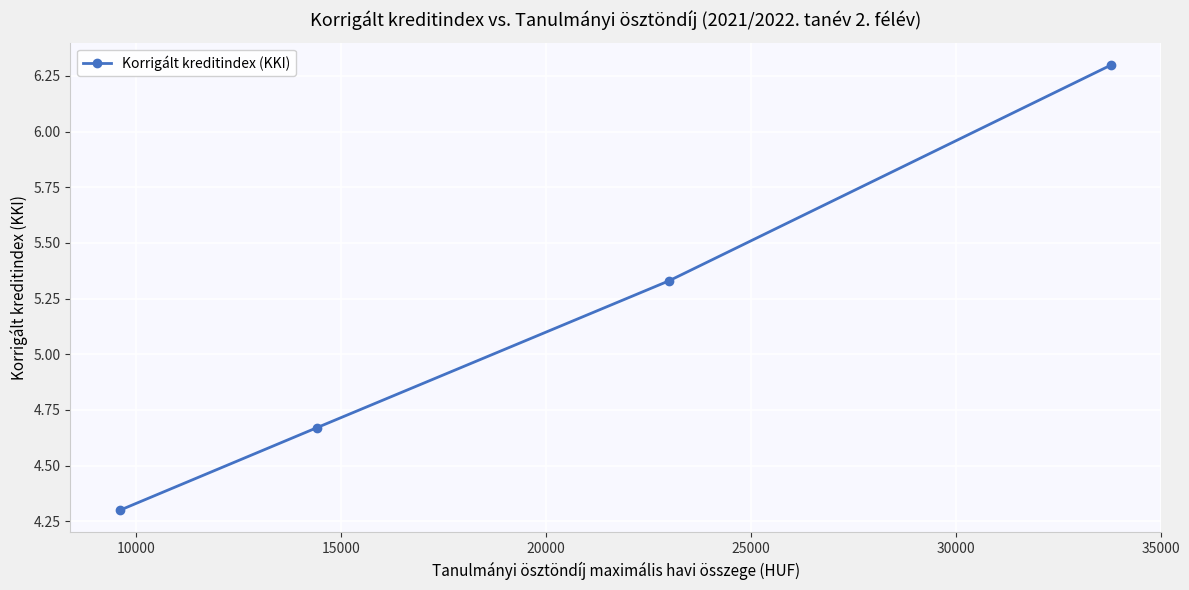

Count the values in the range 4 to 6.

3